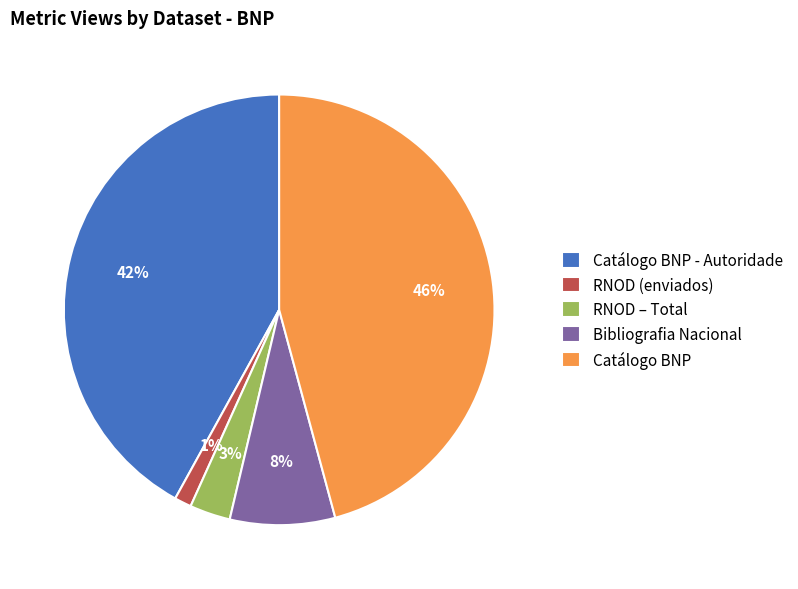

To the nearest percent, what portion does RNOD – Total represent?

3%